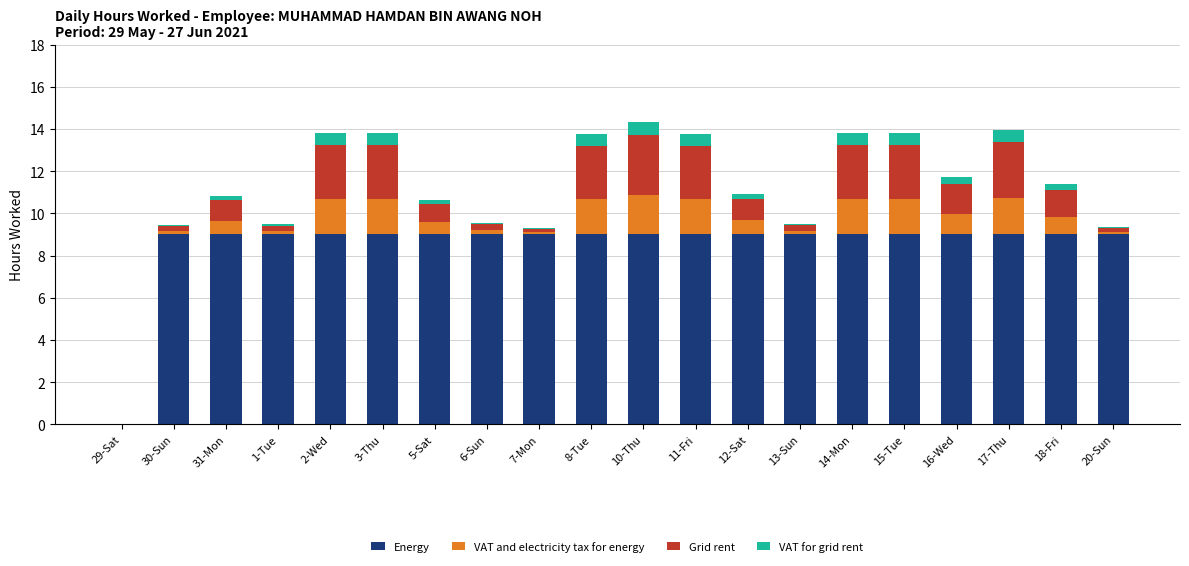

Count the number of data series in this chart.

4